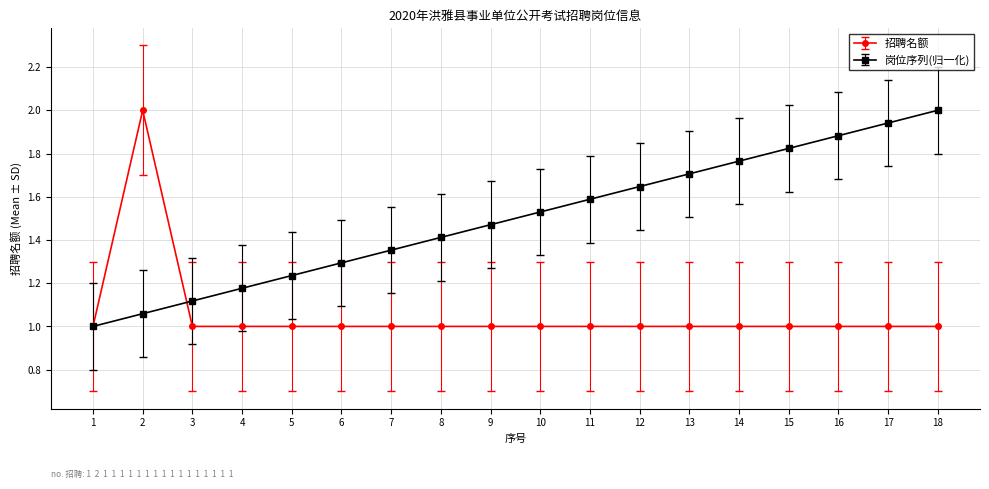

At which label does 招聘名额 reach its peak?

2